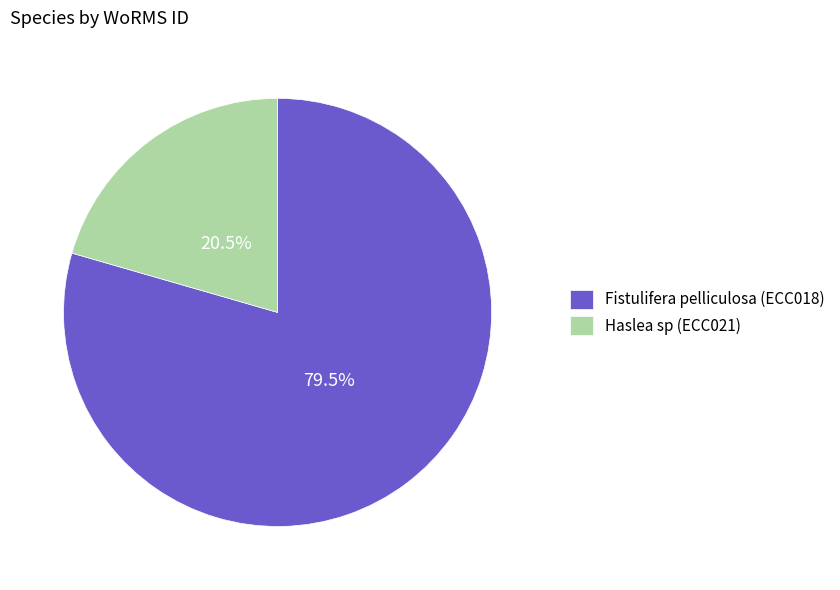

Which slice is the smallest?

Haslea sp (ECC021)